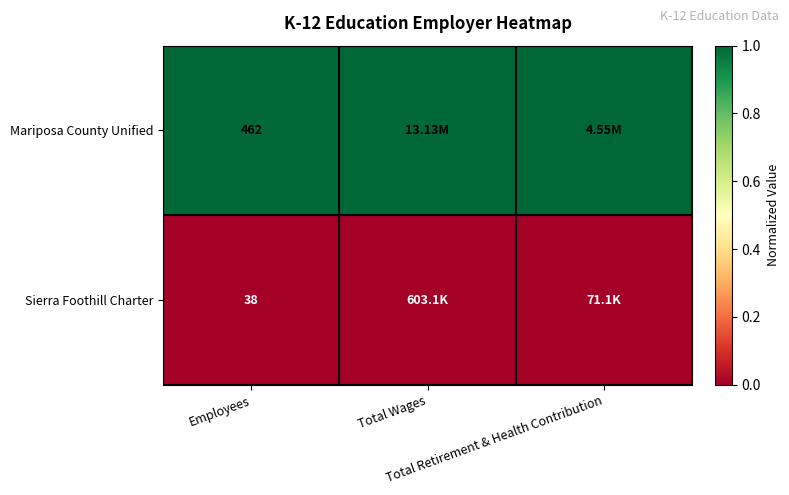

Which category has the lowest value across all series?

Employees